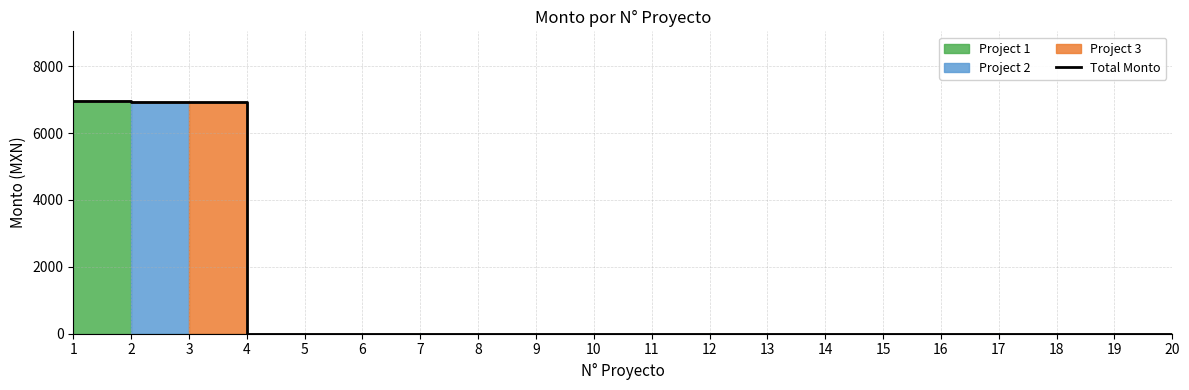

List the labels in order of value, largest first.

1, 2, 3, 4, 5, 6, 7, 8, 9, 10, 11, 12, 13, 14, 15, 16, 17, 18, 19, 20